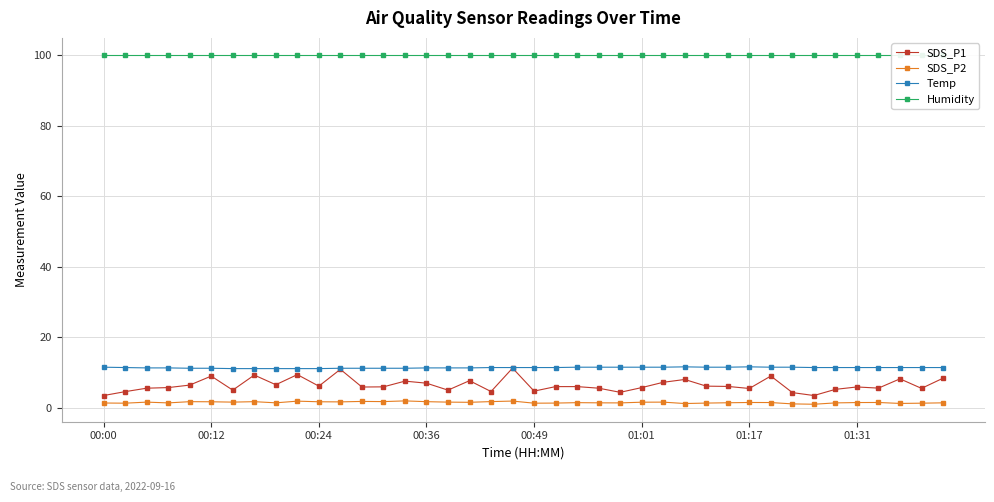

The value of Temp at 01:17 is 16.9. True or false?

False